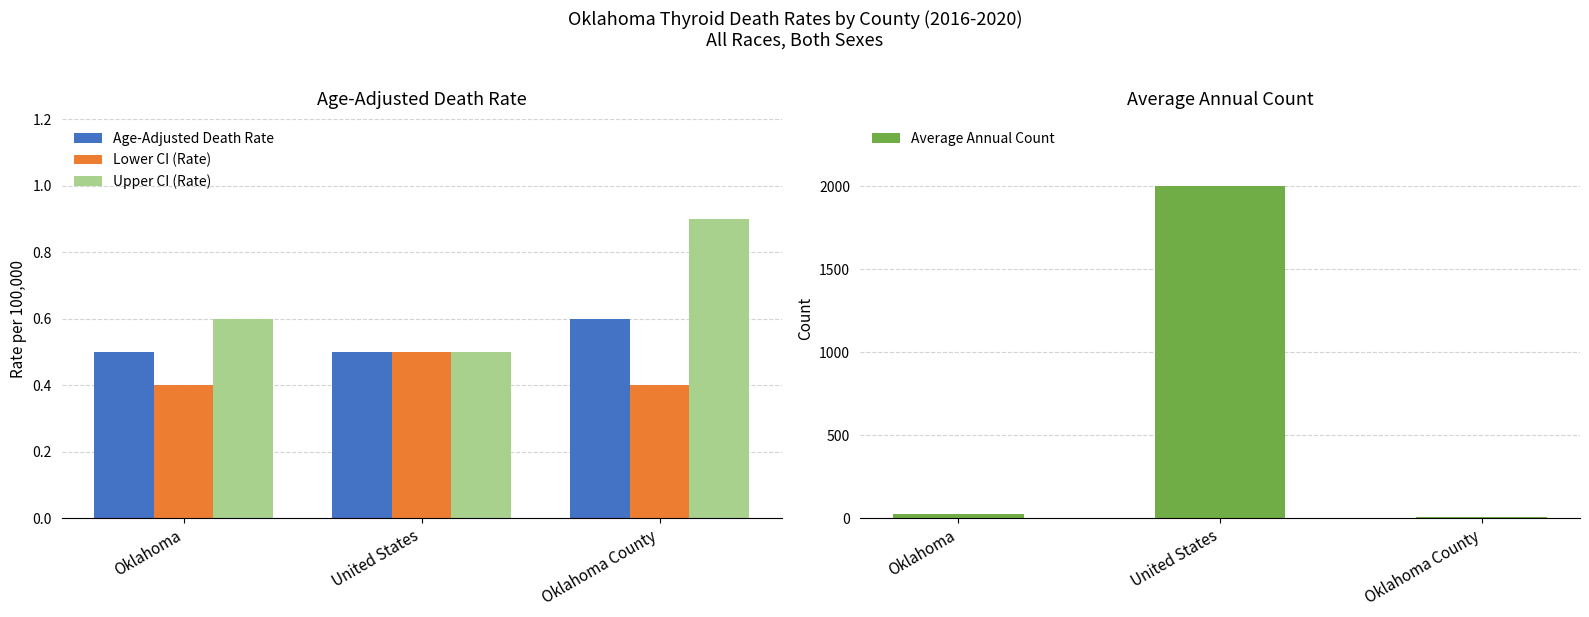

True or false: Lower CI (Rate) has a value of 0.2 at Oklahoma.

False